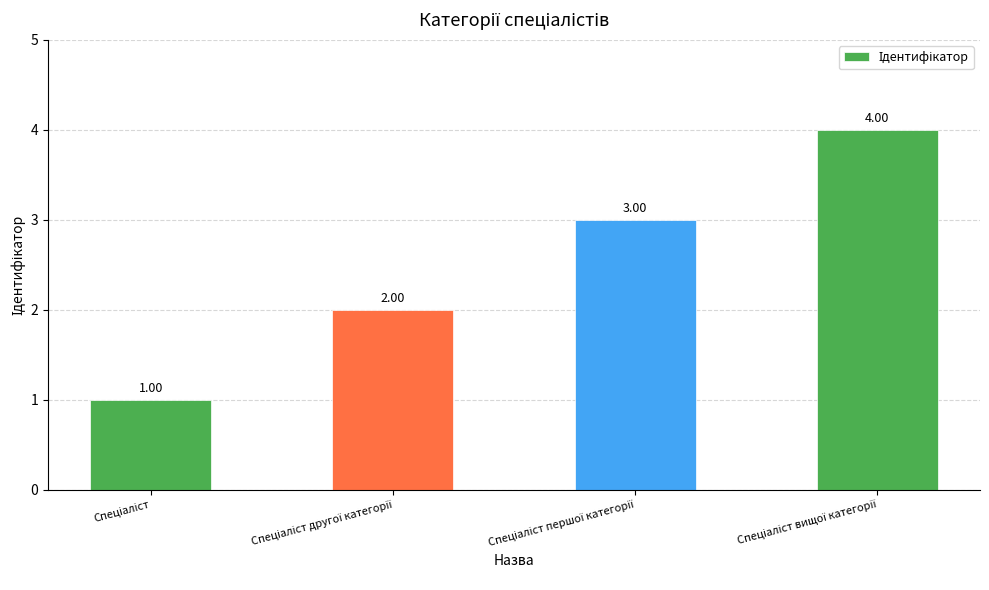

What is the sum of the values at Спеціаліст and Спеціаліст другої категорії?

3